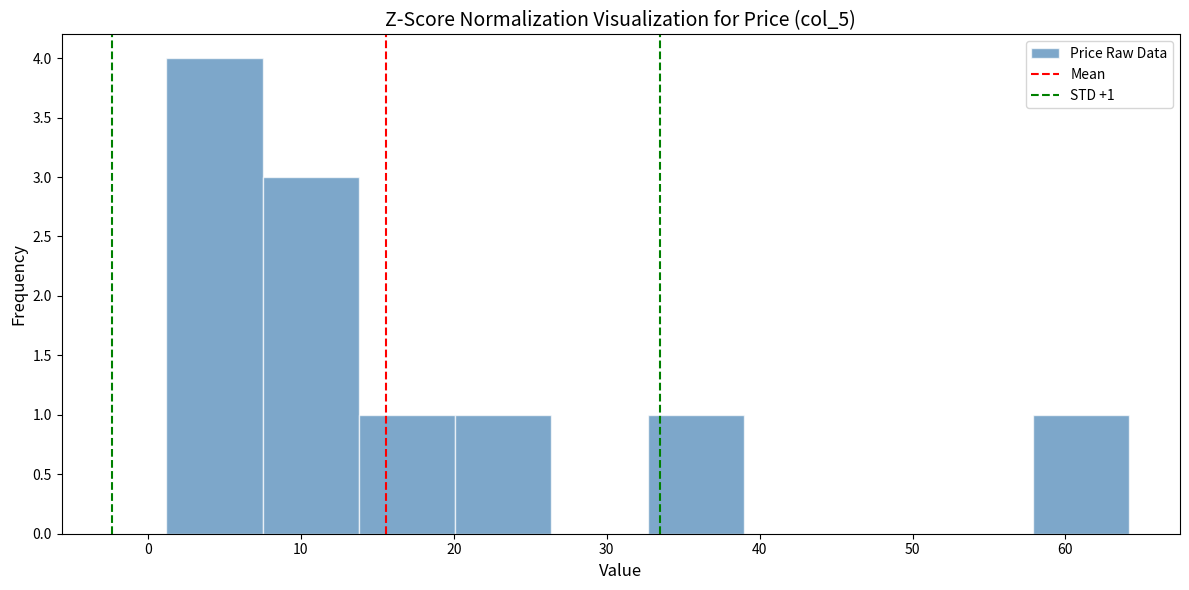

Which range on the x-axis has the tallest bar?

1 to 7